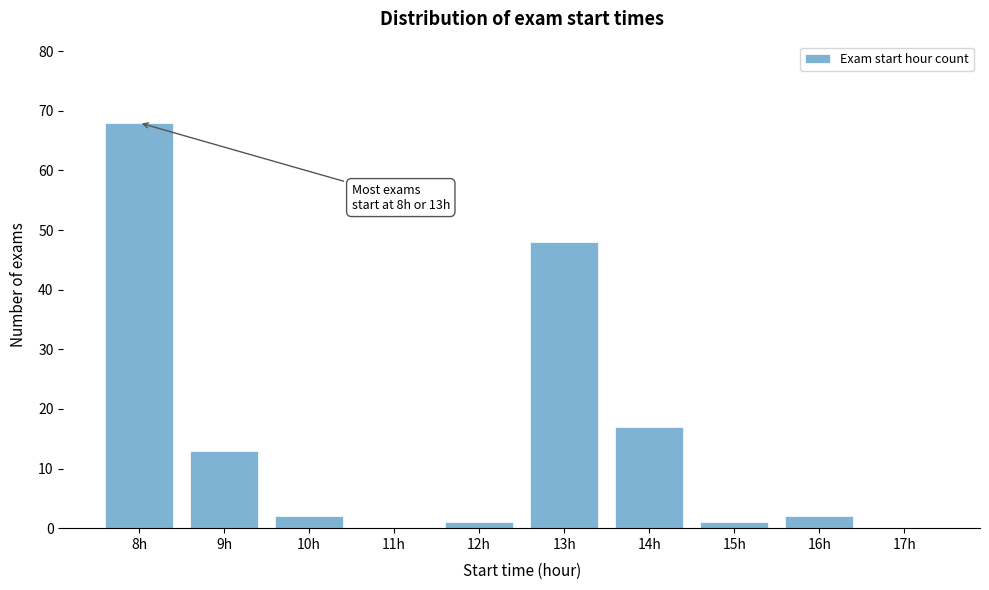

Reading left to right, transcribe all the data shown in this chart.

8h=68	9h=13	10h=2	11h=0	12h=1	13h=48	14h=17	15h=1	16h=2	17h=0